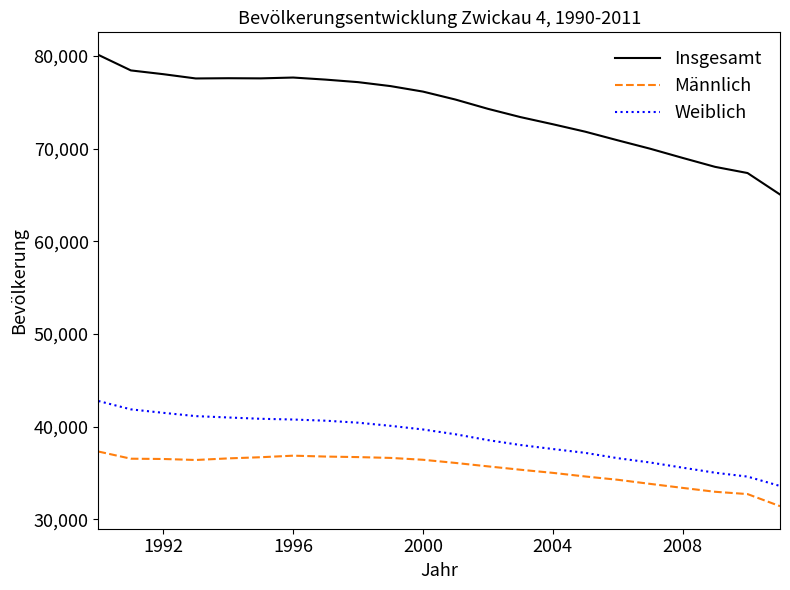

What is the average value of the Insgesamt series?

74189